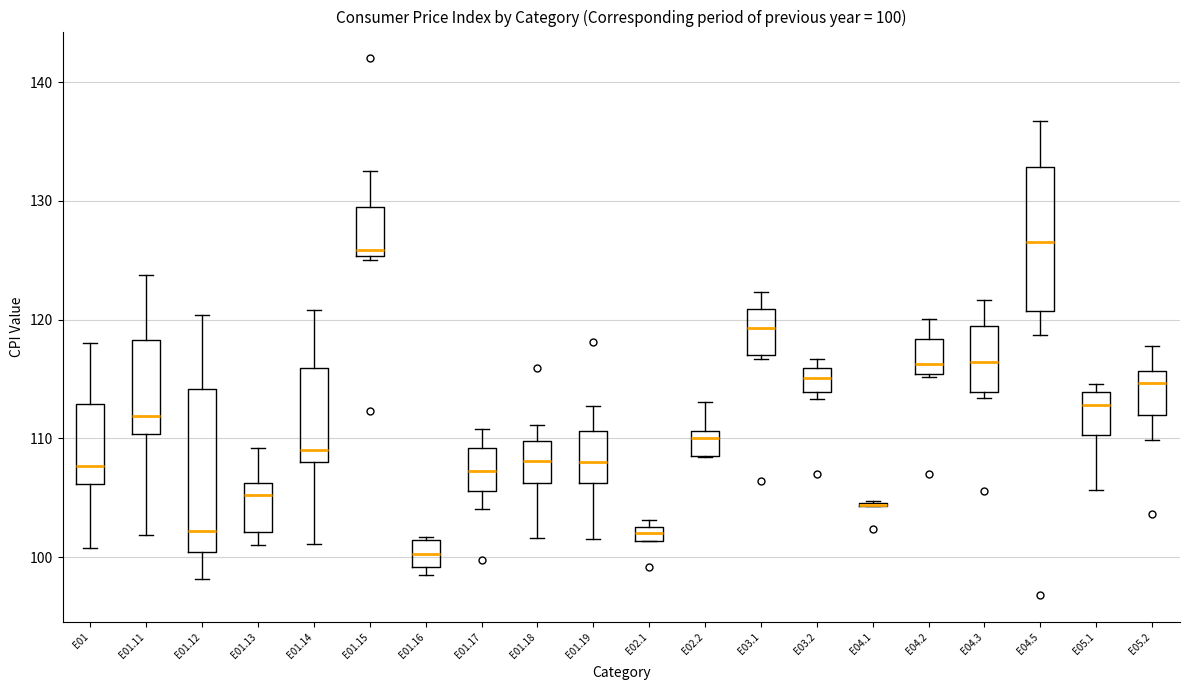

Comparing the boxes themselves (not the whiskers), which one is the tallest?

E01.12